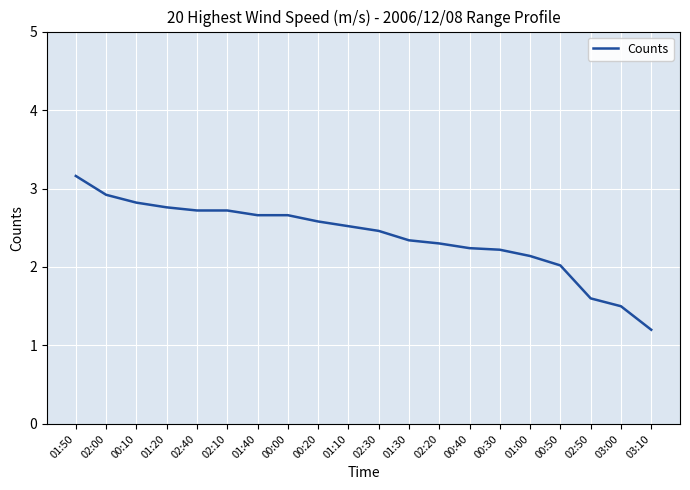

At which label is the value closest to 2?

00:50